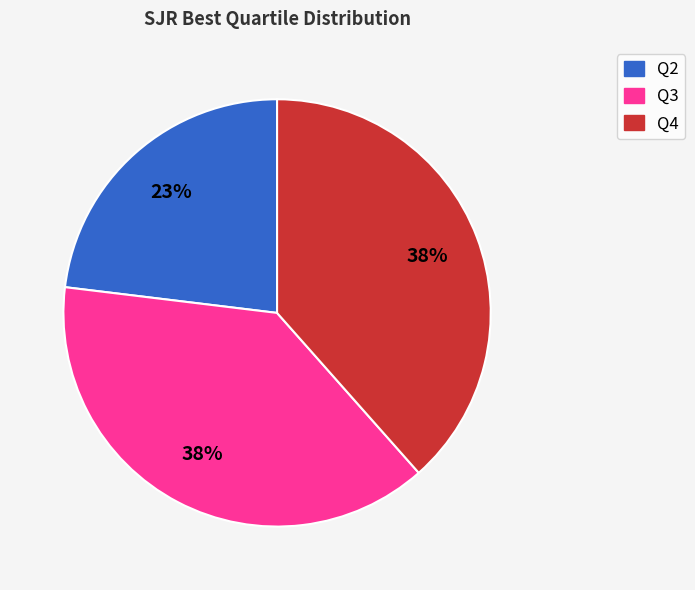

To the nearest percent, what is the average slice percentage?

33%